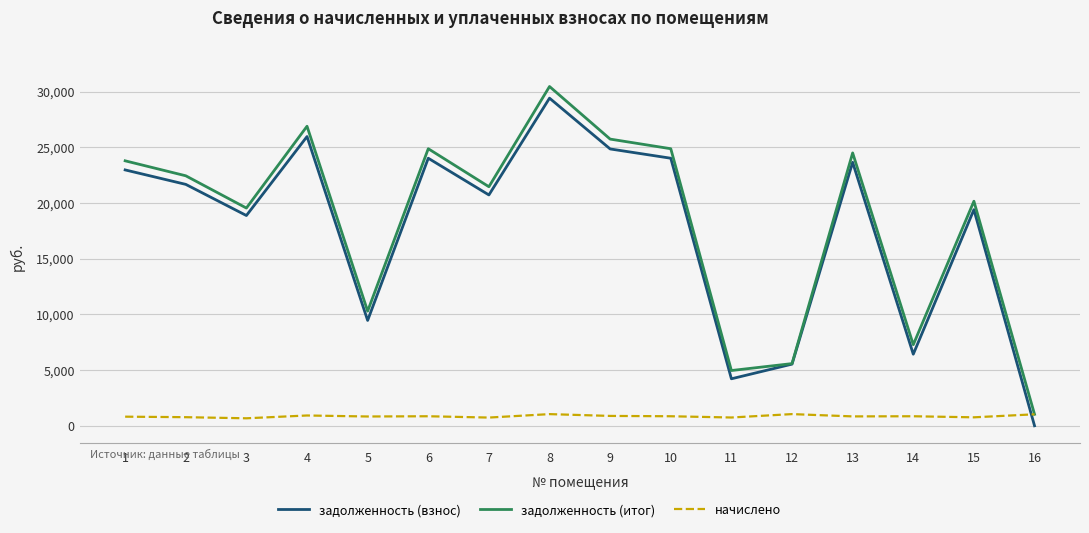

Read the начислено value at 5.

833.0